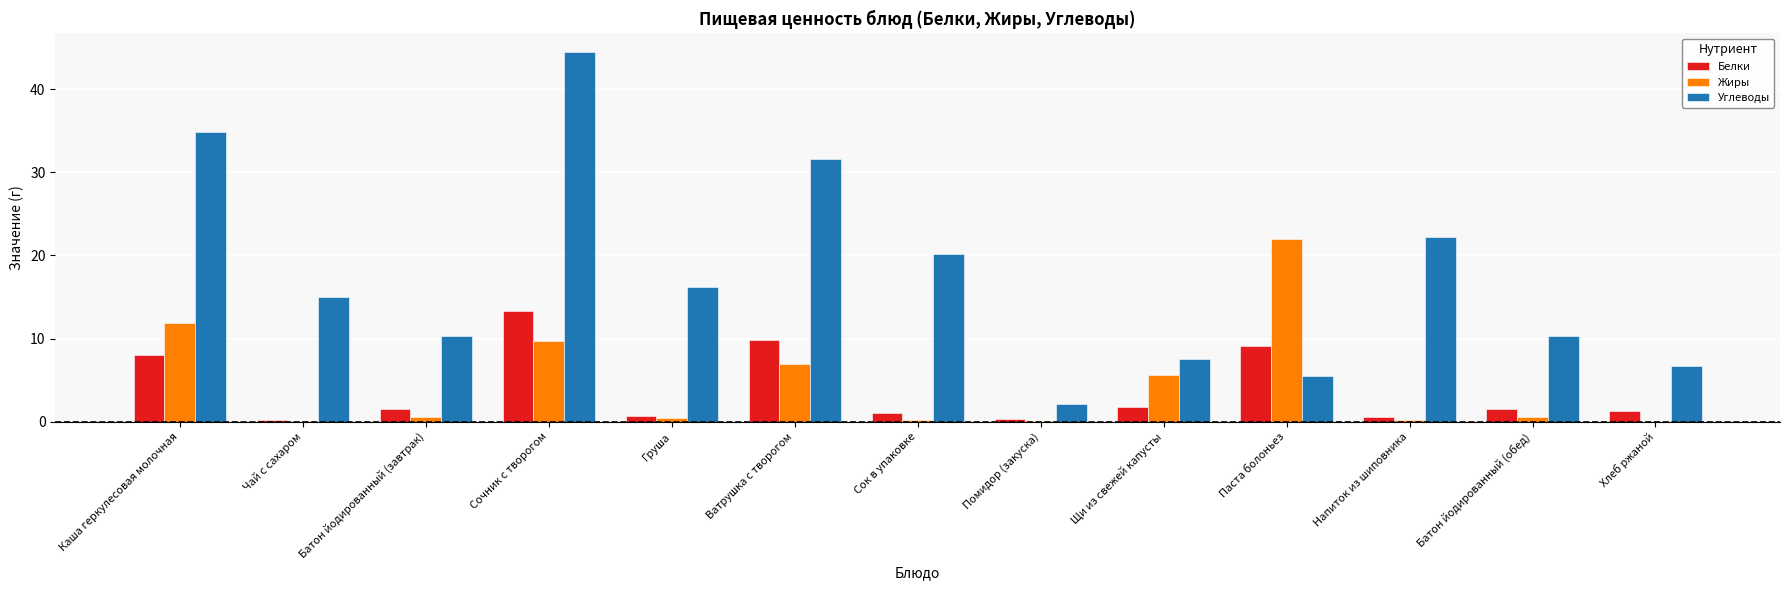

The Жиры series shows 11.9 at Каша геркулесовая молочная. True or false?

True